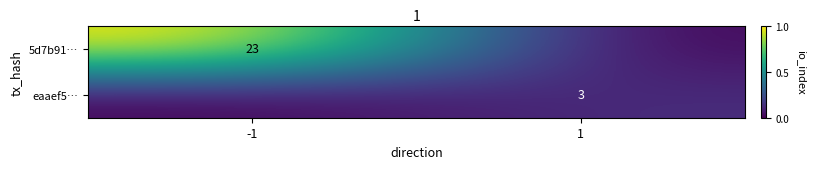

Is the value of 5d7b91… at -1 greater than the value of eaaef5… at 1?

Yes